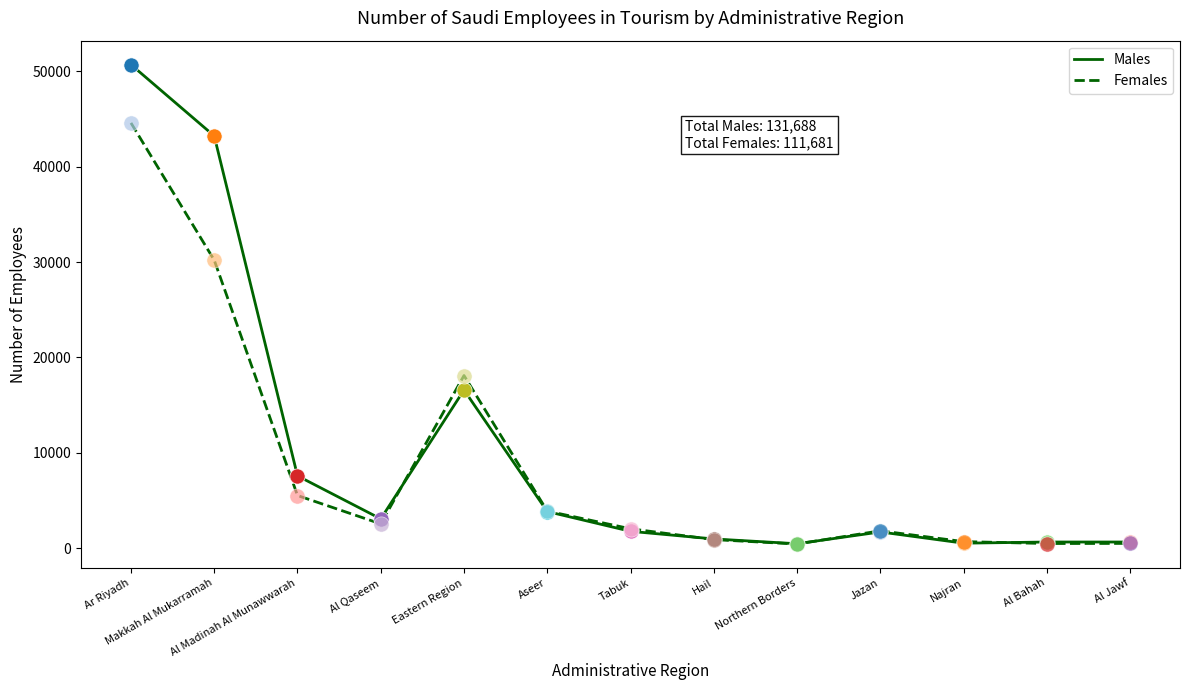

Which series has the largest total across all categories?

Males